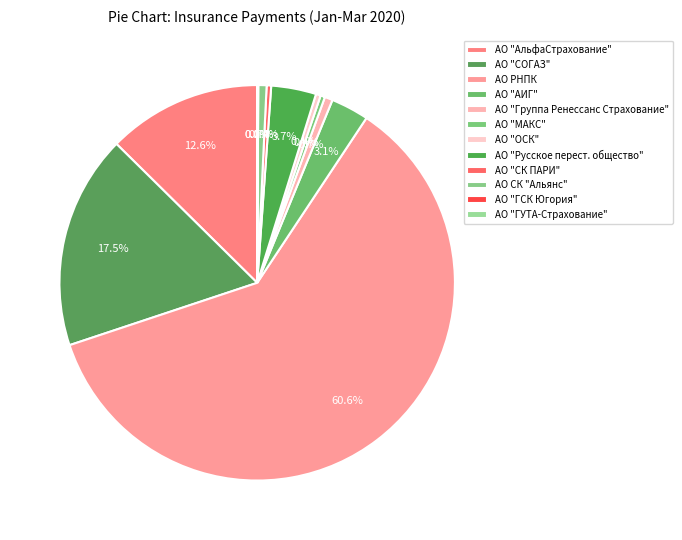

What is the largest slice in the pie chart?

АО РНПК